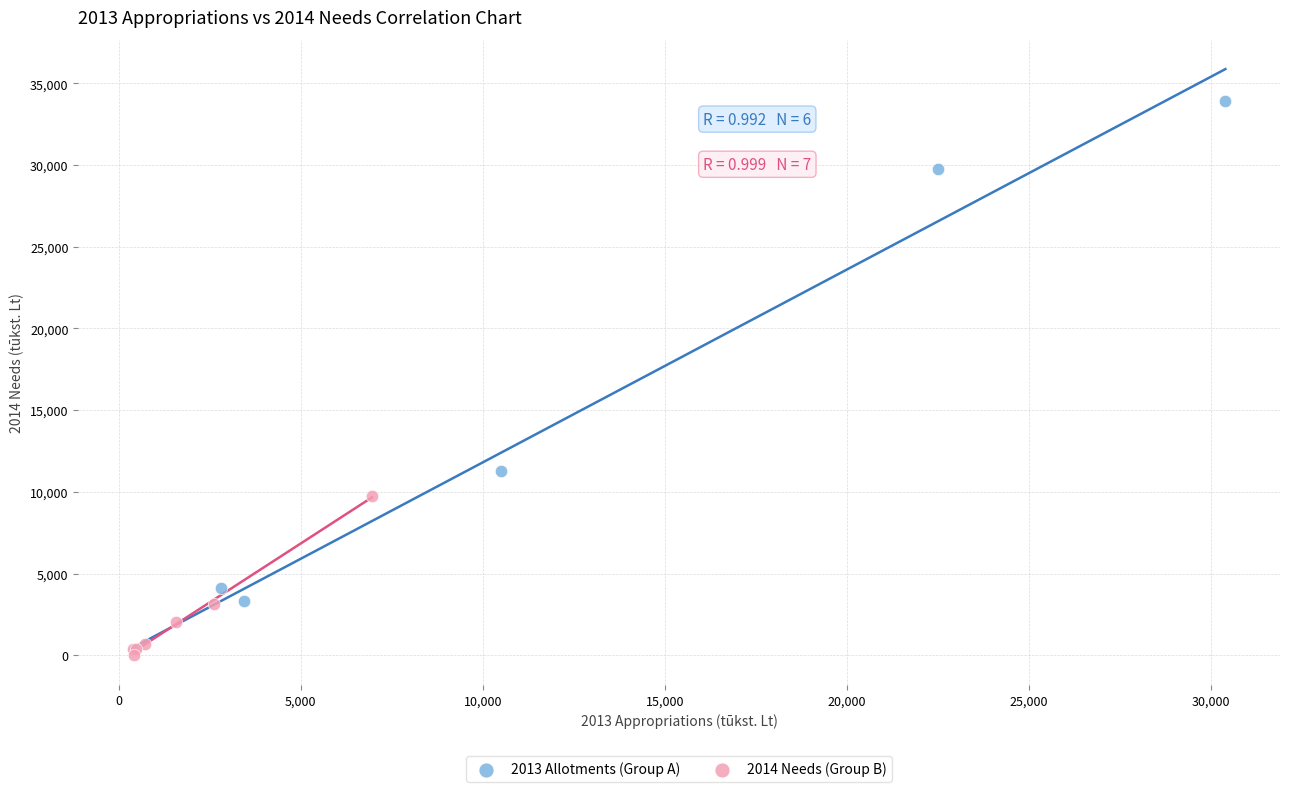

Which series has the widest spread of Y values?

2013 Allotments (Group A)